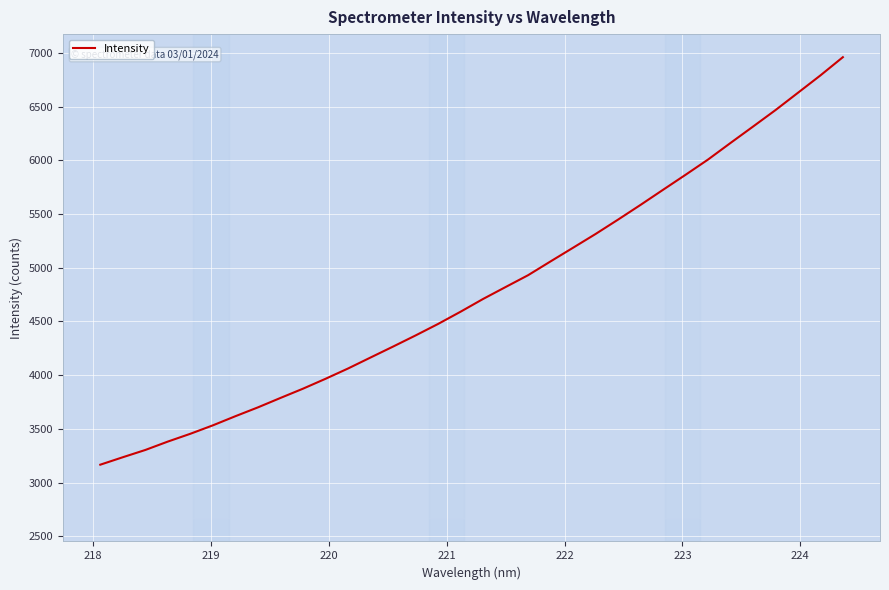

What is the difference between the maximum and minimum values?

3793.7